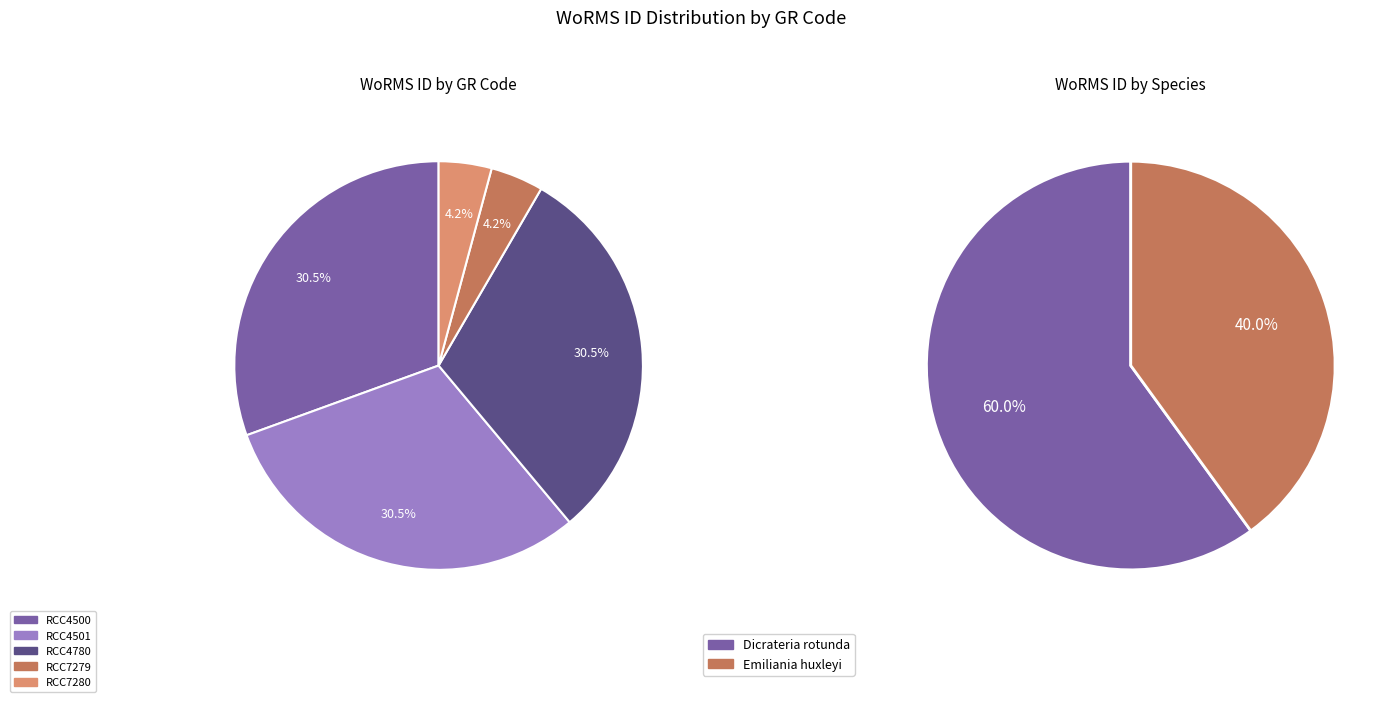

How many segments does this pie chart have?

5